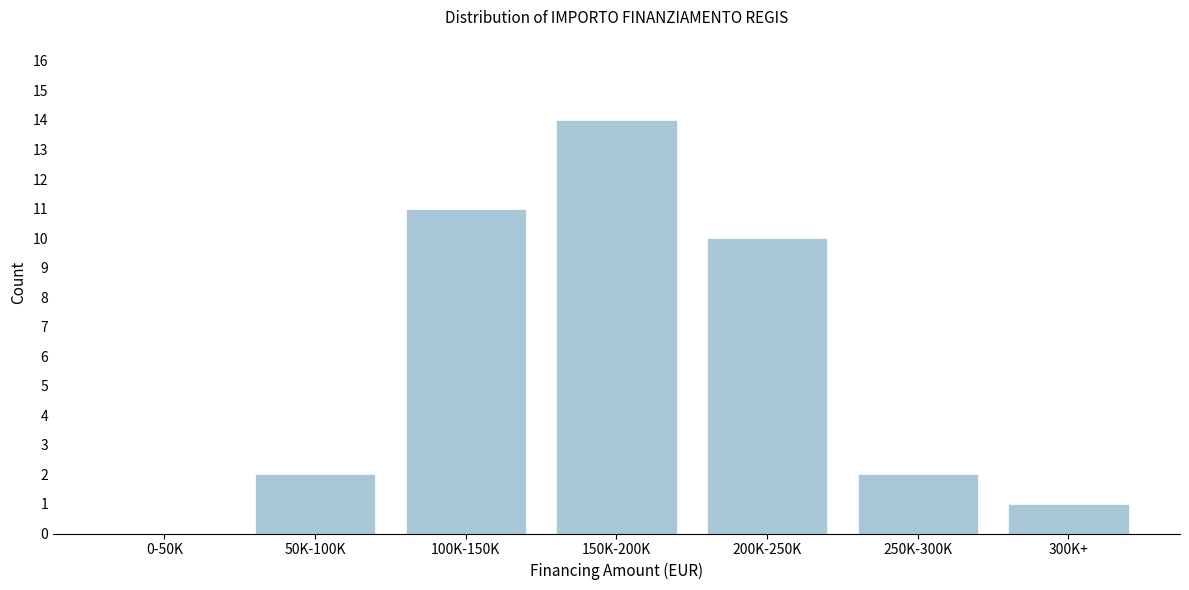

Reading right to left, transcribe all the data shown in this chart.

300K+=1	250K-300K=2	200K-250K=10	150K-200K=14	100K-150K=11	50K-100K=2	0-50K=0